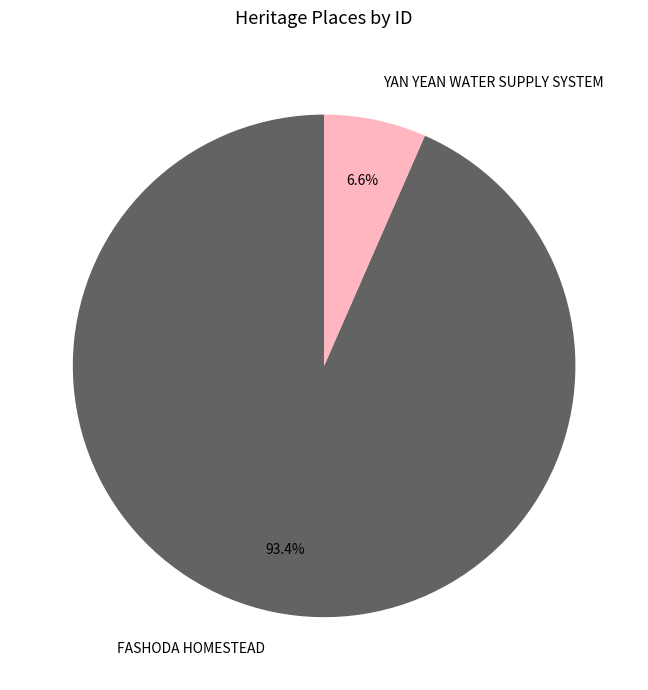

How much of the chart is everything except YAN YEAN WATER SUPPLY SYSTEM?

93.4%